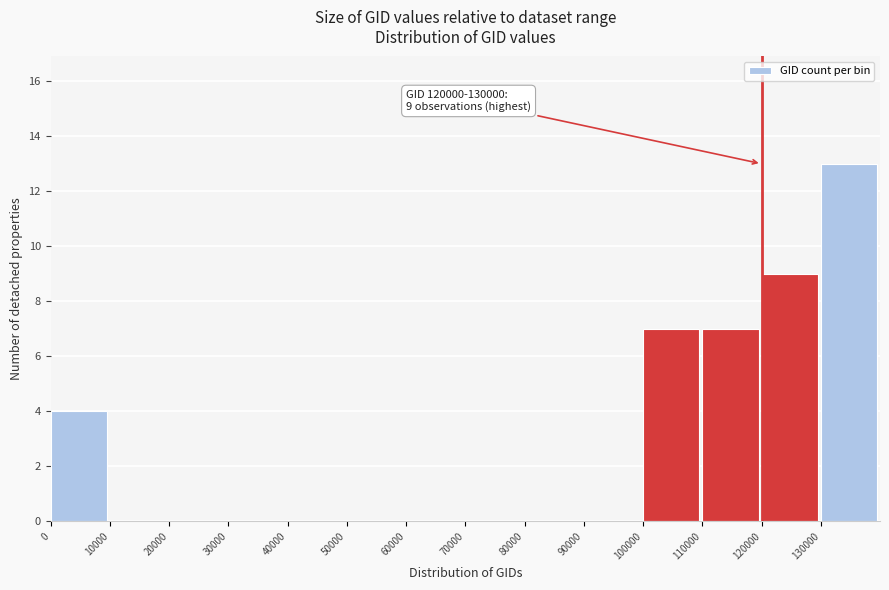

Over which range of the x-axis is the bar tallest?

130000 to 140000